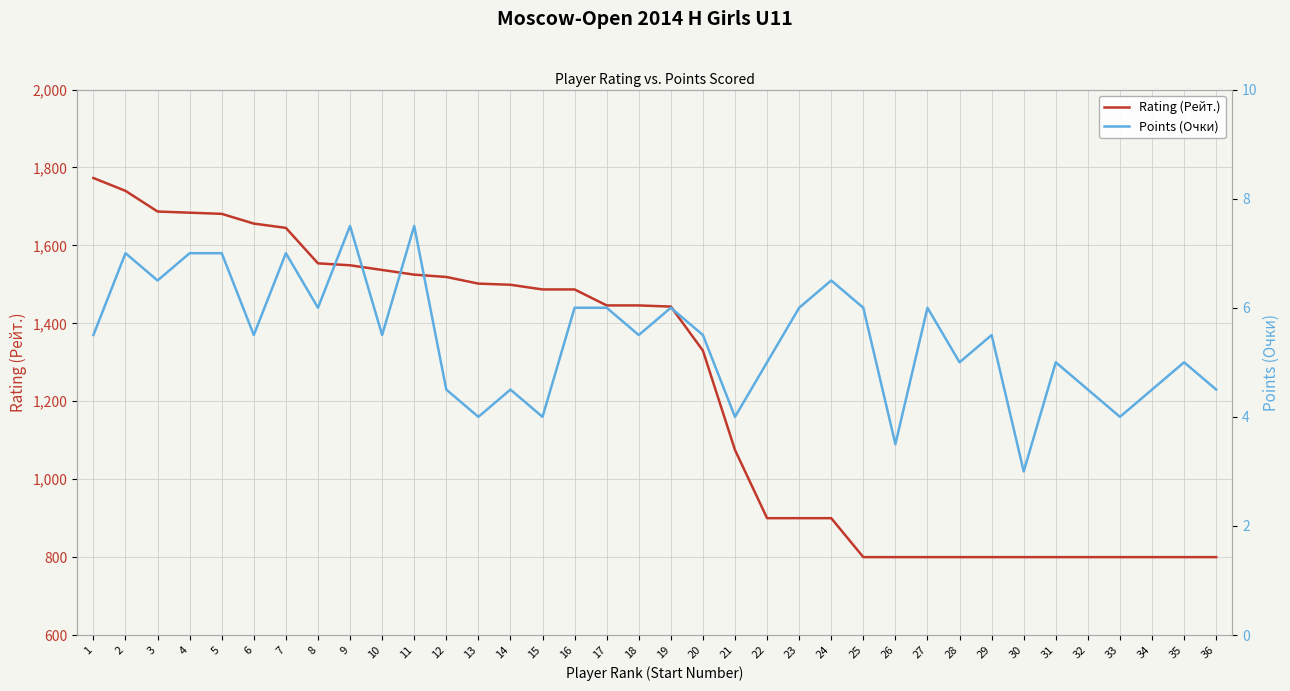

What is the greatest value displayed?

1773.0